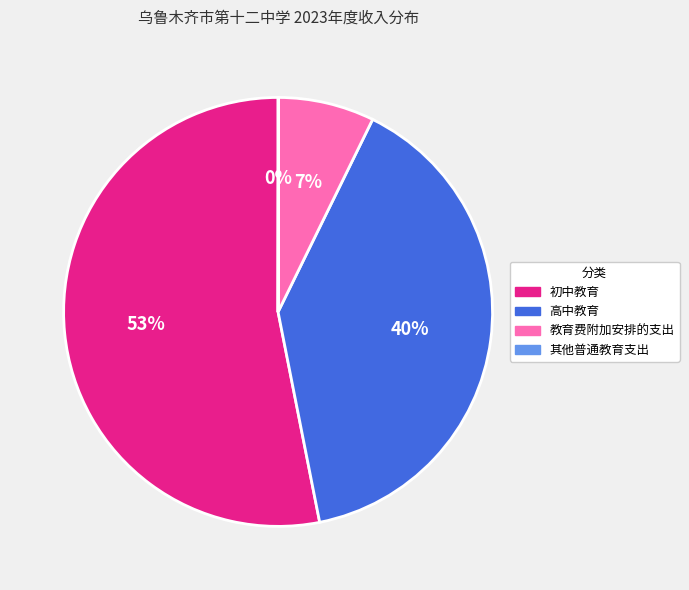

Is there any slice that represents more than half of the pie?

Yes